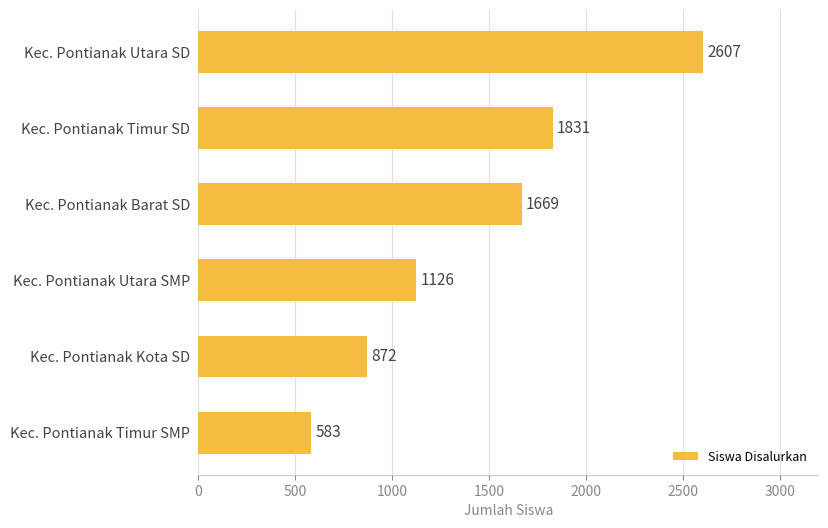

Reading bottom to top, extract all data points from this chart.

Kec. Pontianak Timur SMP=583	Kec. Pontianak Kota SD=872	Kec. Pontianak Utara SMP=1126	Kec. Pontianak Barat SD=1669	Kec. Pontianak Timur SD=1831	Kec. Pontianak Utara SD=2607